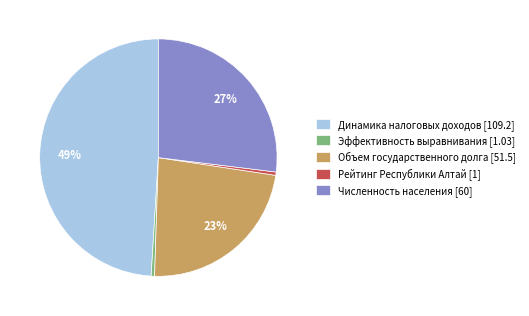

How many segments does this pie chart have?

5